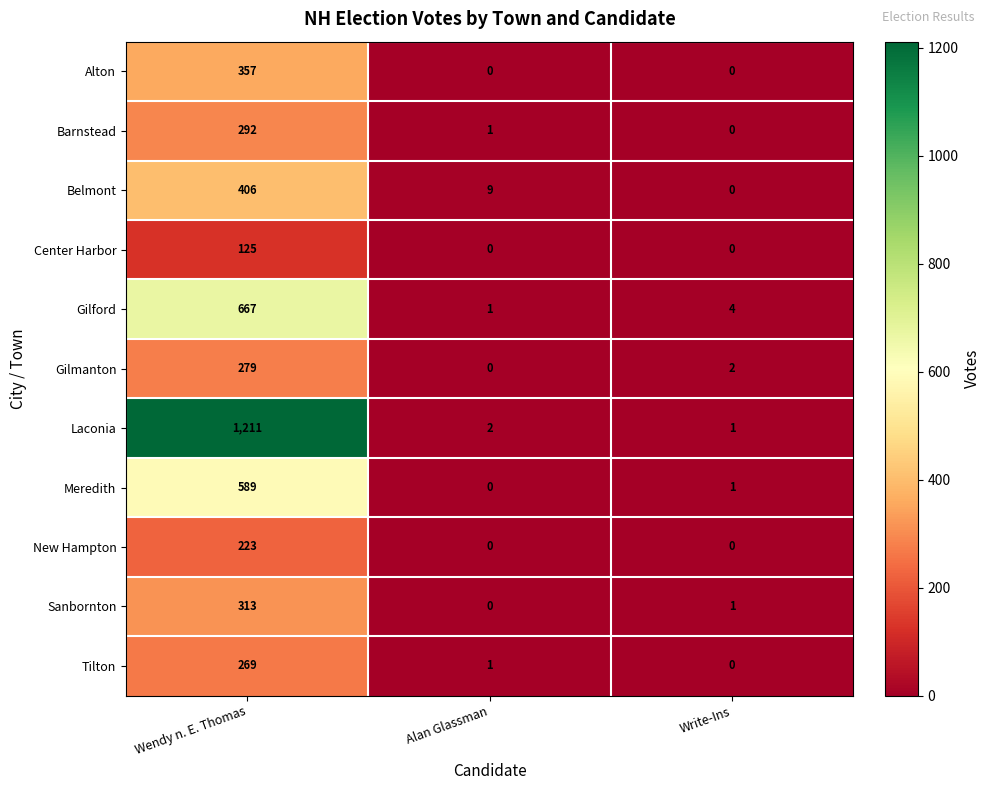

Which category has the highest value across all series?

Wendy n. E. Thomas